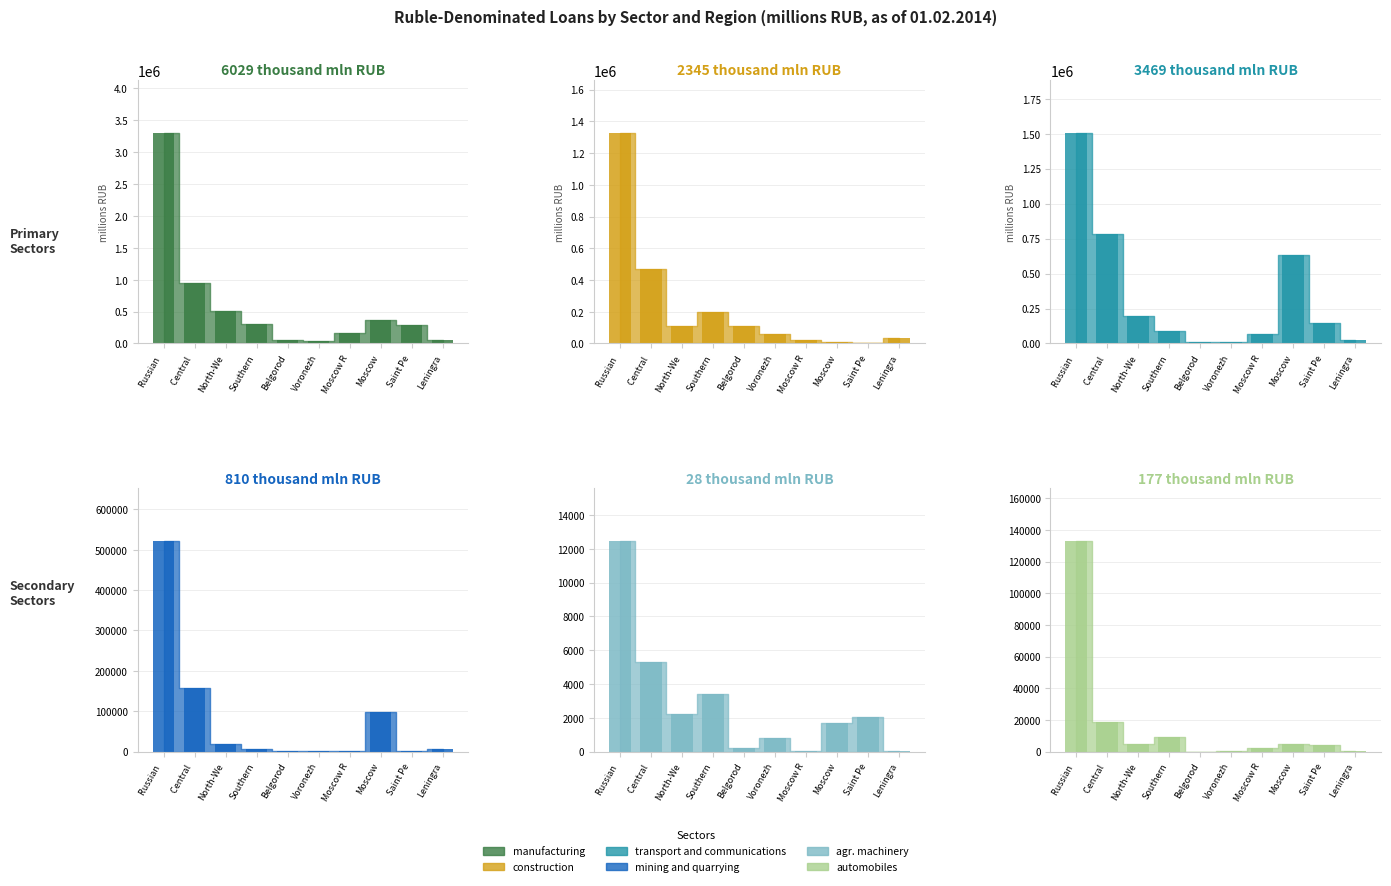

At which label does transport and communications reach its minimum?

Voronezh